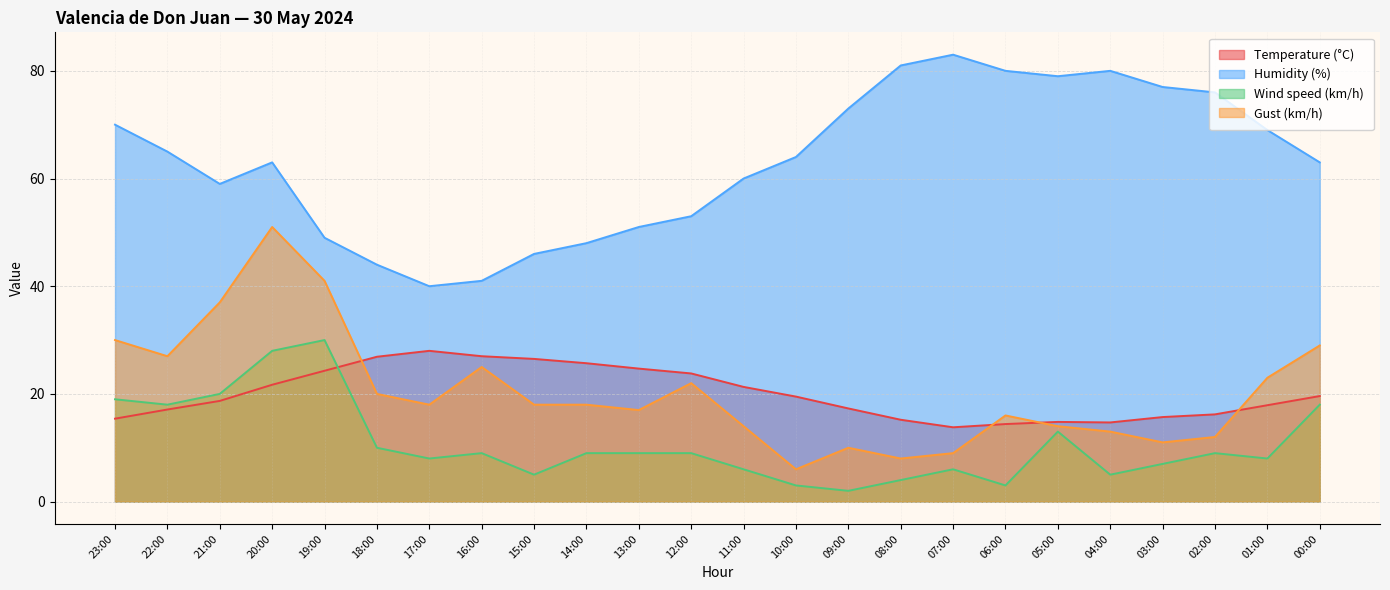

True or false: Temperature (°C) and Wind speed (km/h) intersect in this chart.

True